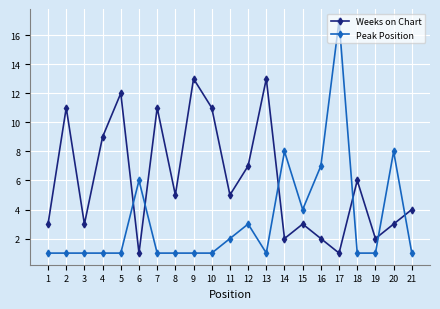

True or false: Peak Position has a value of 17 at 17.

True